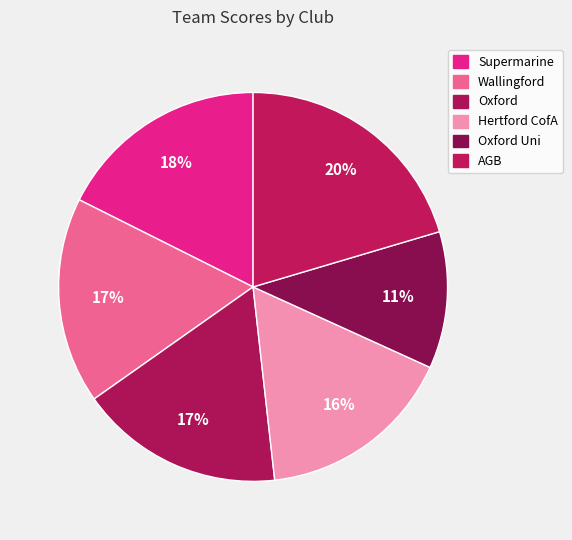

To the nearest percent, what portion does Oxford represent?

17%